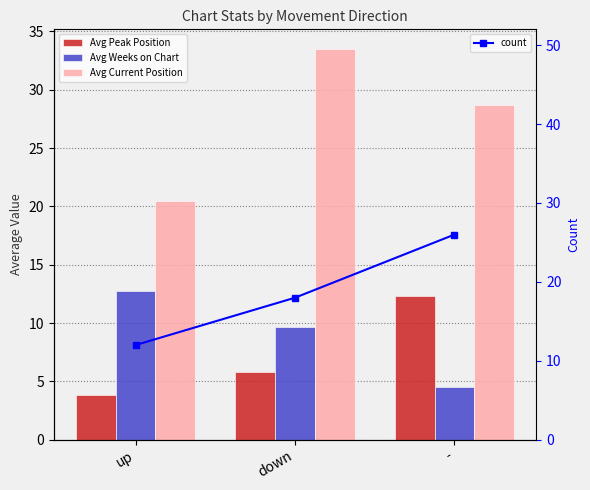

What is the difference between the Avg Weeks on Chart values at up and down?

3.1